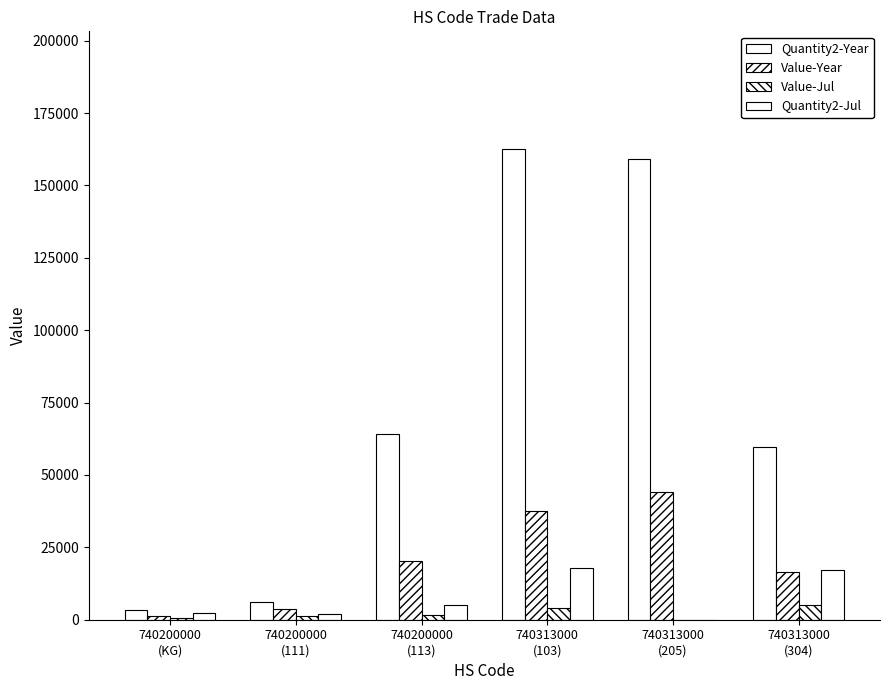

Rank the series by their maximum value, from lowest to highest.

Value-Jul, Quantity2-Jul, Value-Year, Quantity2-Year